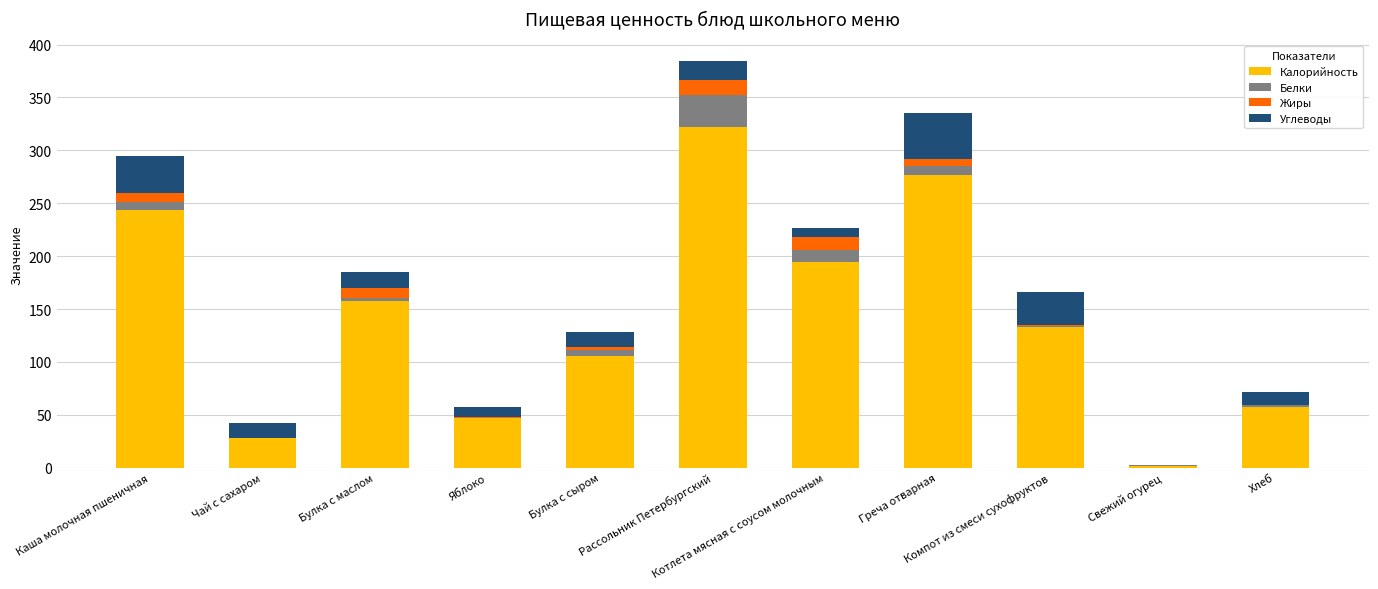

What is the highest value of the Калорийность series?

321.7